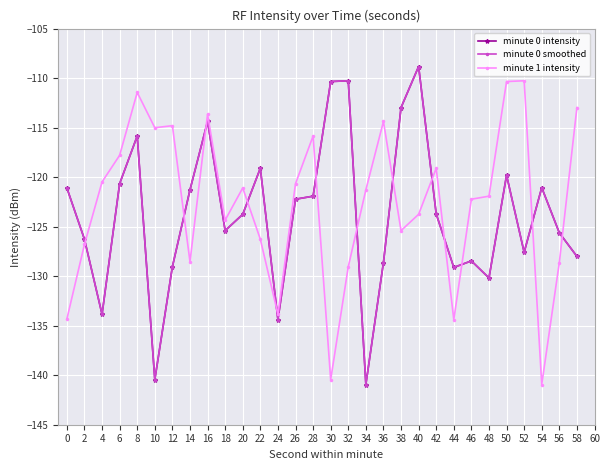

Is this an area chart (filled region under the line)?

No